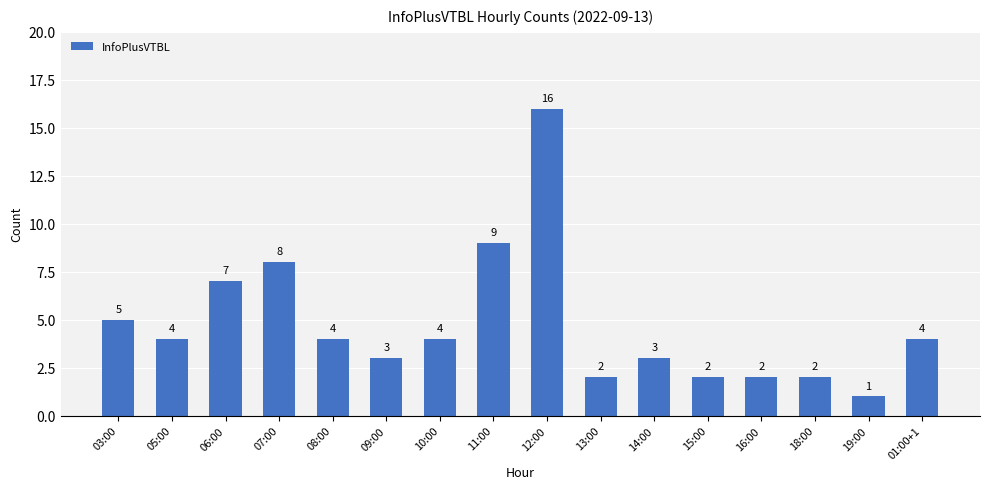

What is the average value?

5